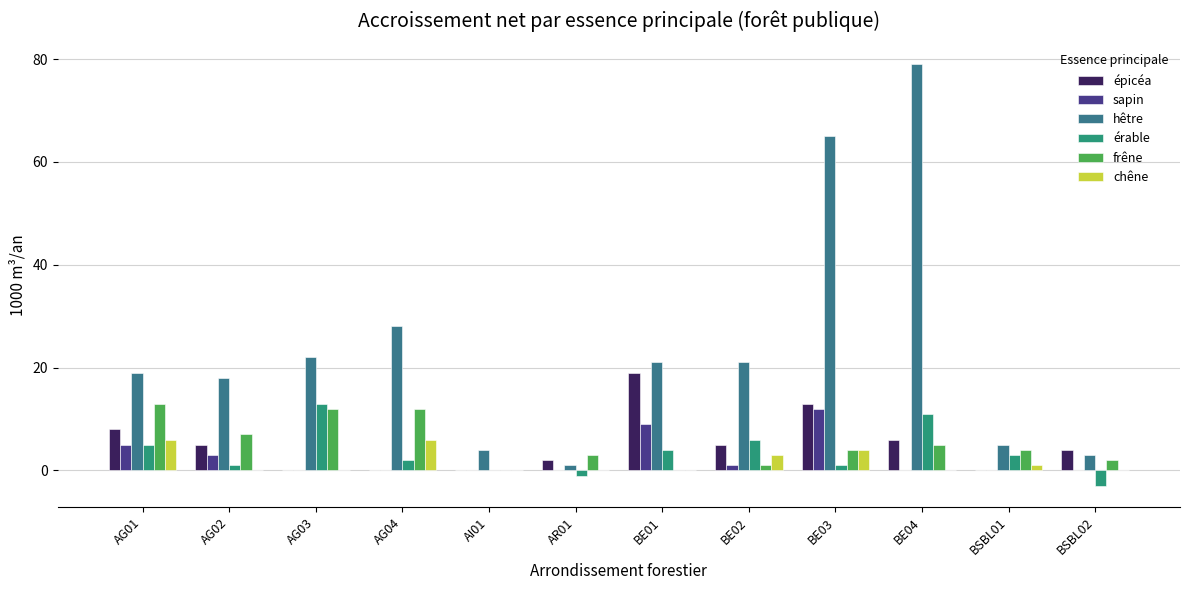

What is the approximate value of chêne at BSBL01?

1